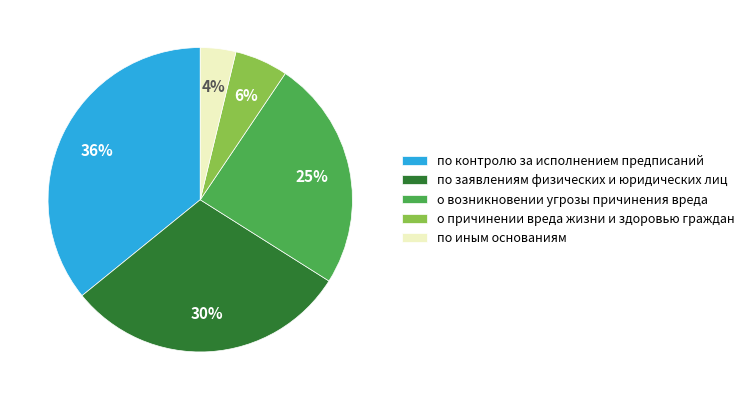

Is there any slice that represents more than half of the pie?

No